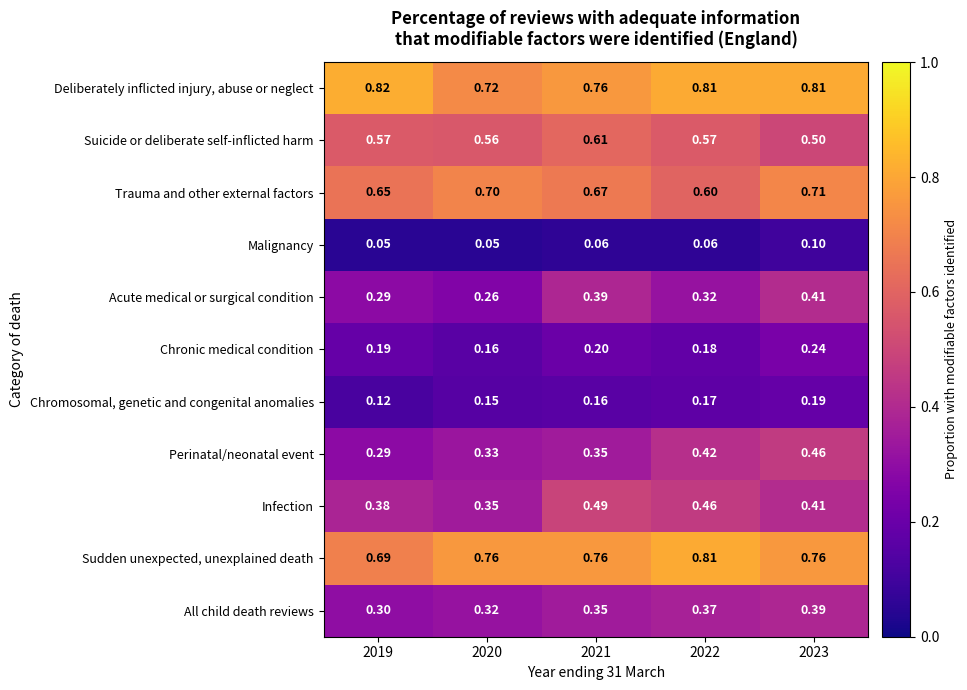

Between 2019 and 2020, which series saw the biggest shift?

Deliberately inflicted injury, abuse or neglect